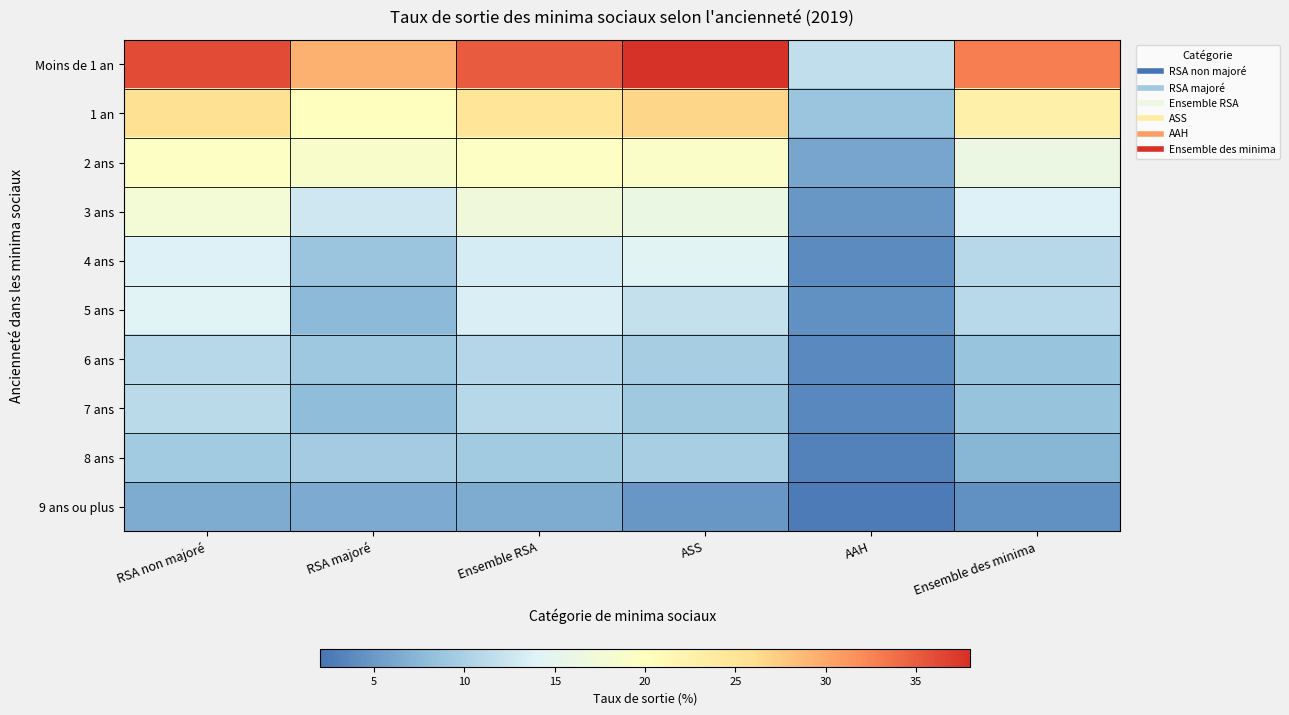

What is the spread (max minus min) of values at ASS?

32.9